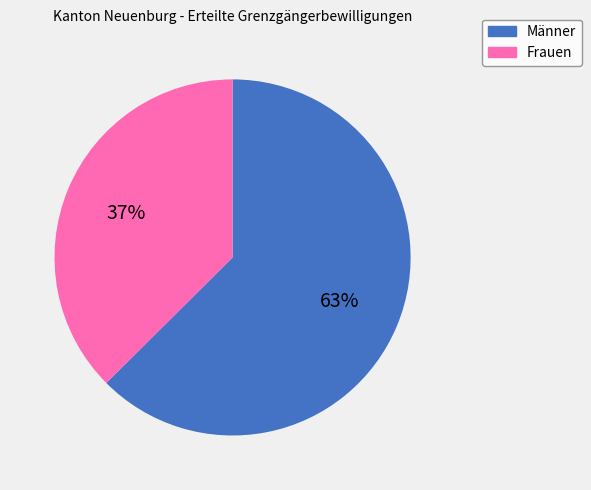

Between Männer and Frauen, which is larger?

Männer